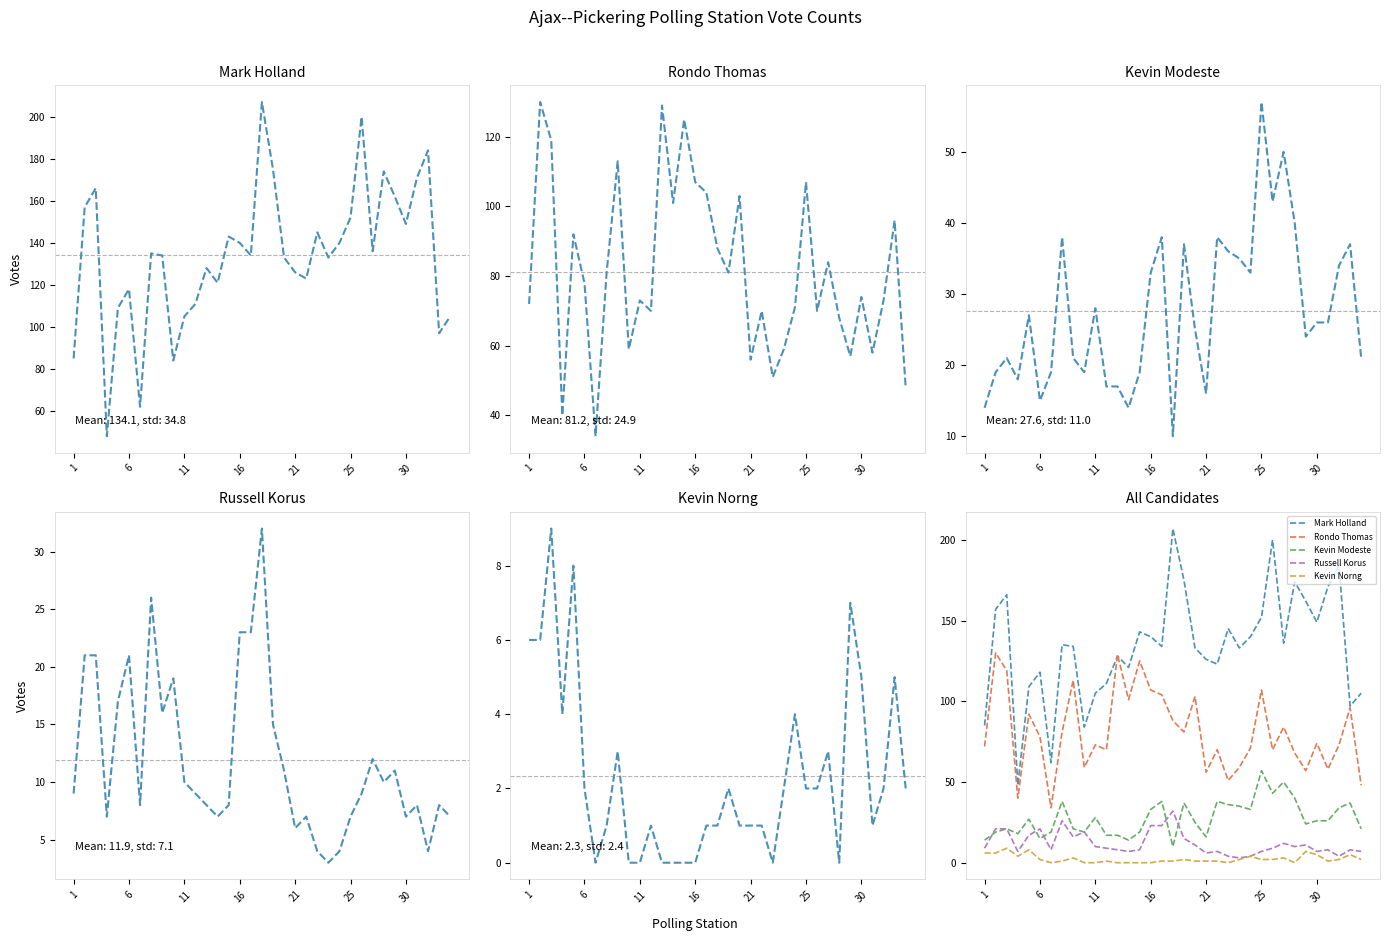

Which series changed the most between 16 and 18?

Mark Holland